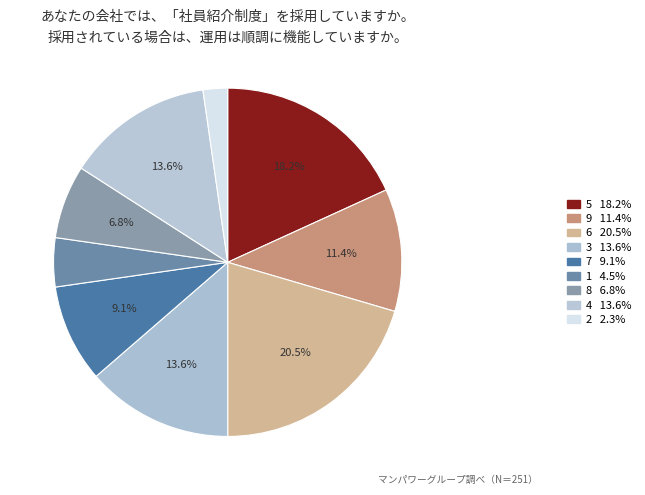

The 5 slice represents 18% of the pie. True or false?

True